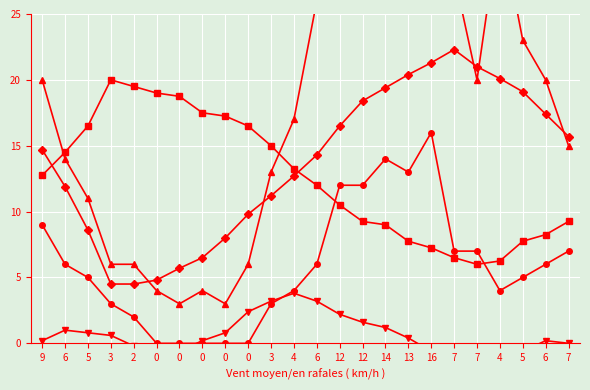

Is it true that Température (ºC) equals 4.8 at 0?

True